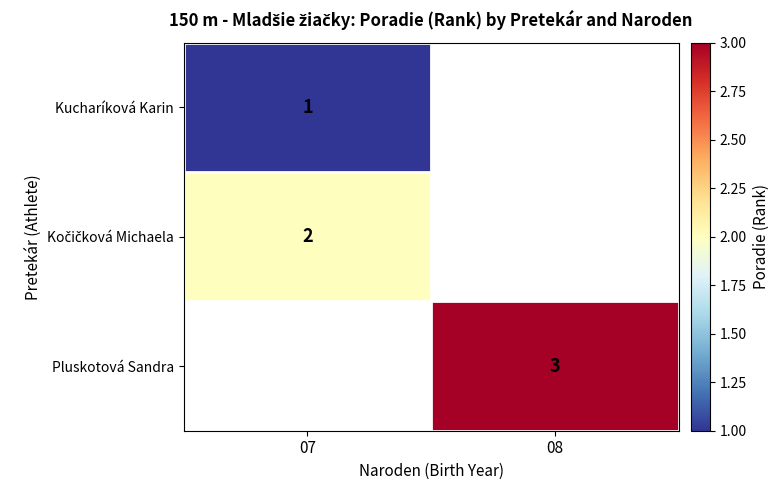

Is the value of Kucharíková Karin at 08 greater than the value of Pluskotová Sandra at 07?

No